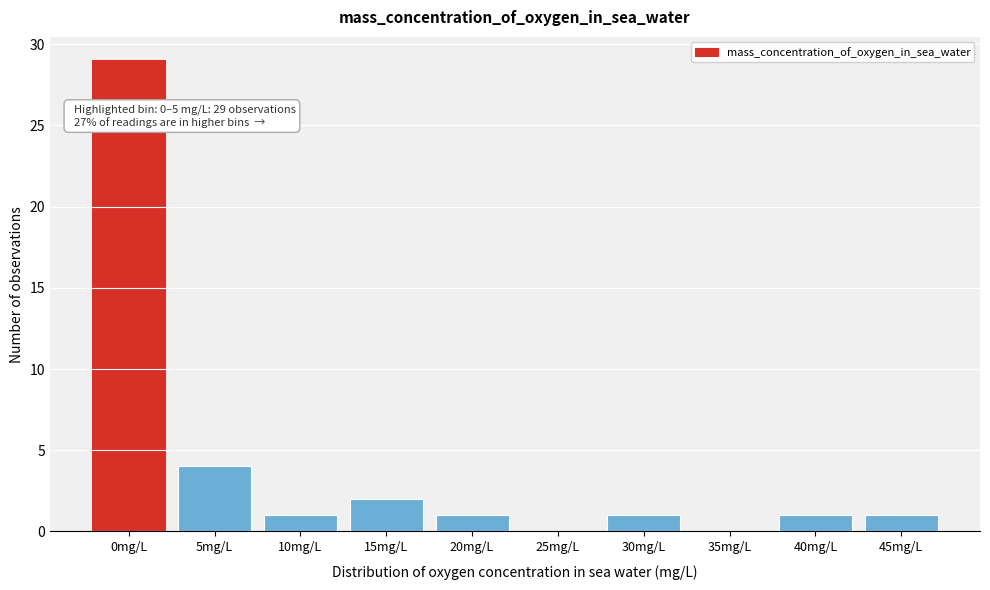

Reading right to left, extract all data points from this chart.

45mg/L=1	40mg/L=1	35mg/L=0	30mg/L=1	25mg/L=0	20mg/L=1	15mg/L=2	10mg/L=1	5mg/L=4	0mg/L=29